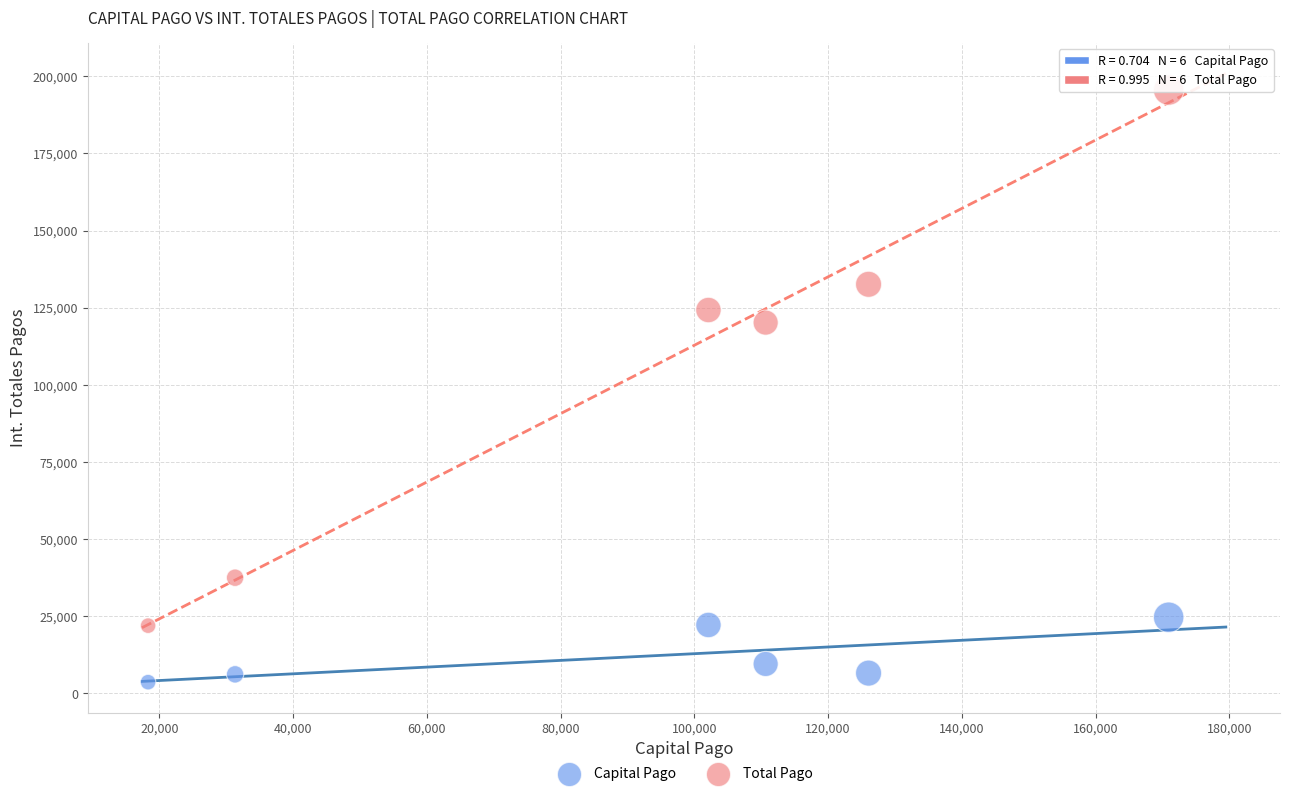

Which series contains the highest Y value?

Total Pago